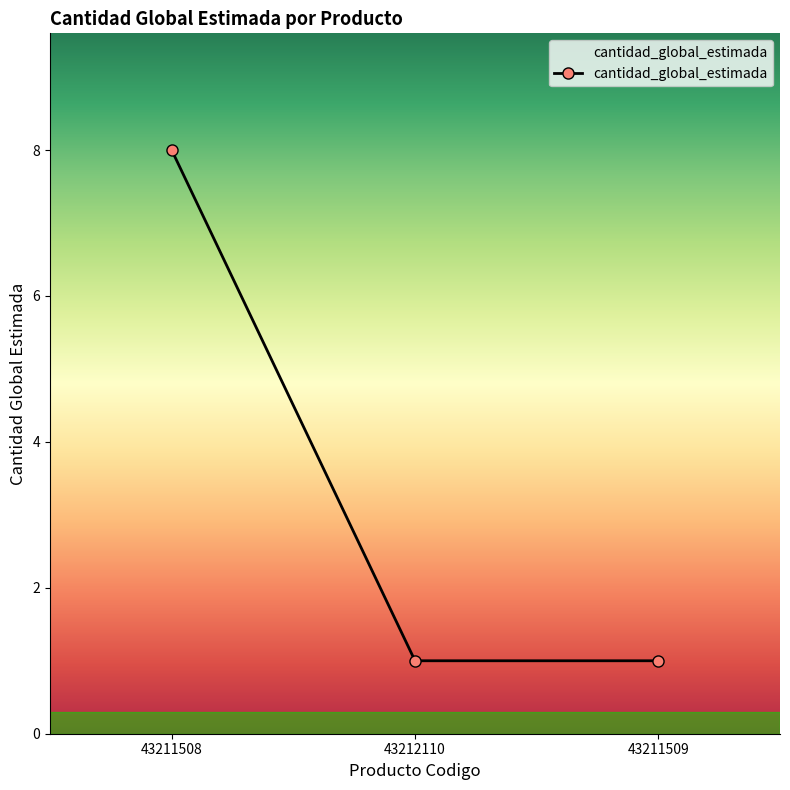

How many lines are shown in the chart?

1